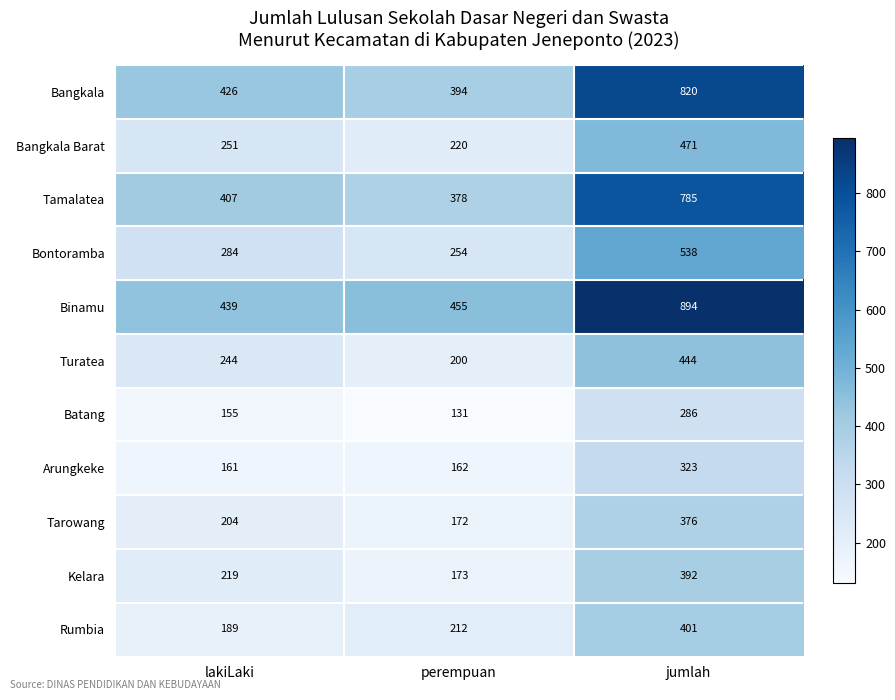

Which series has the widest spread of values?

Binamu